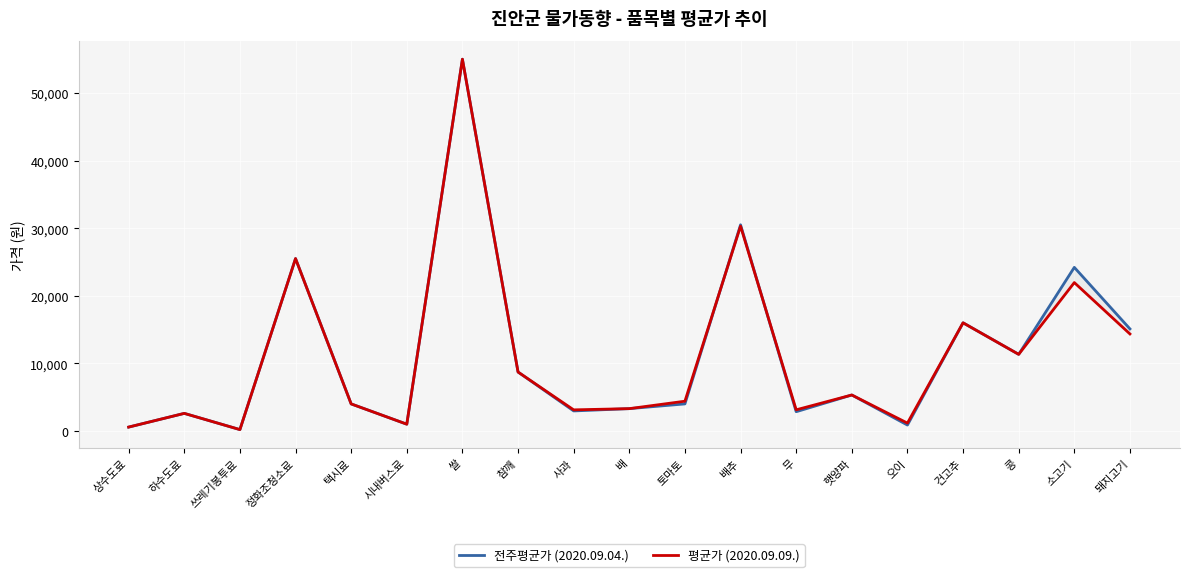

Where is 평균가 (2020.09.09.) nearest to the value 27600?

정화조청소료